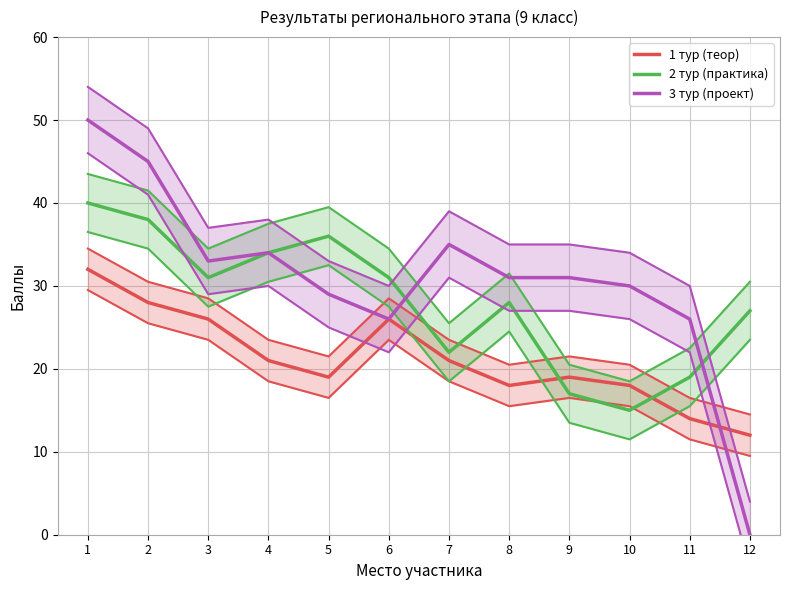

What is the greatest value displayed?

50